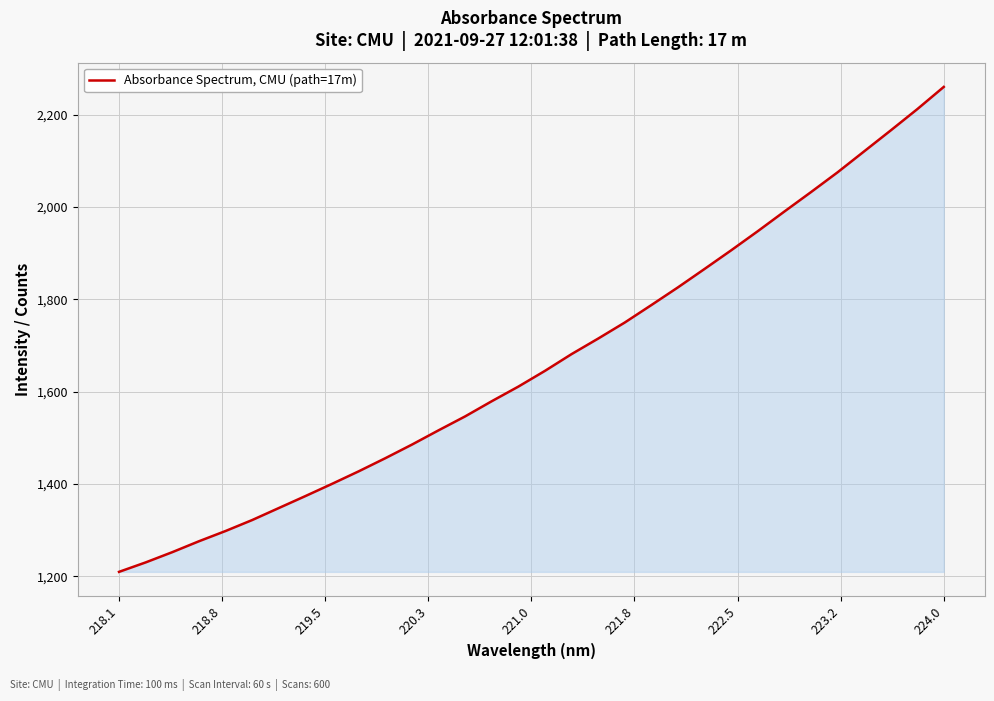

What is the greatest value displayed?

2260.3